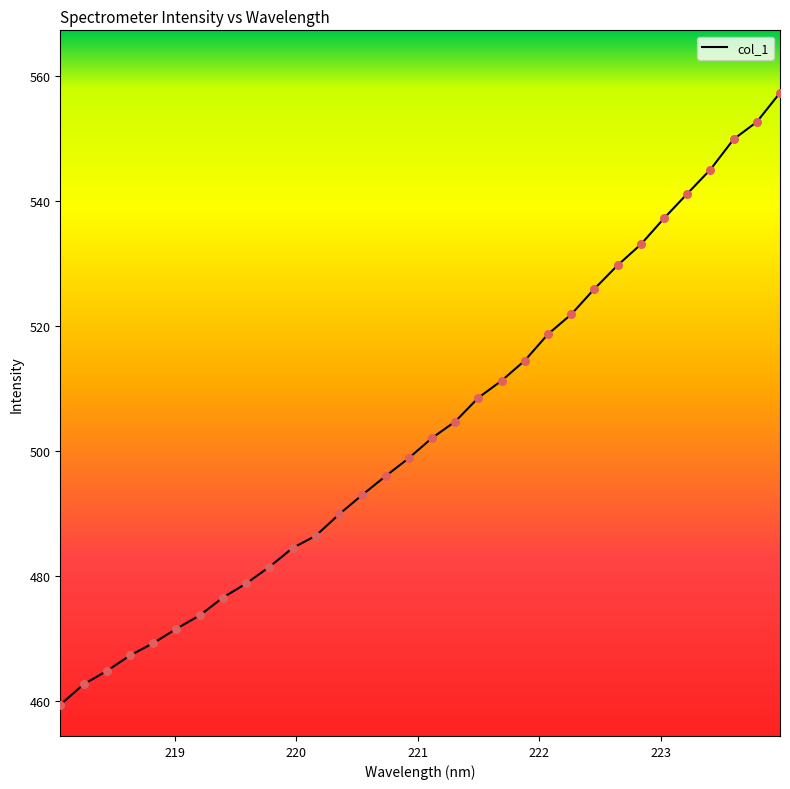

What is the smallest value displayed?

459.3